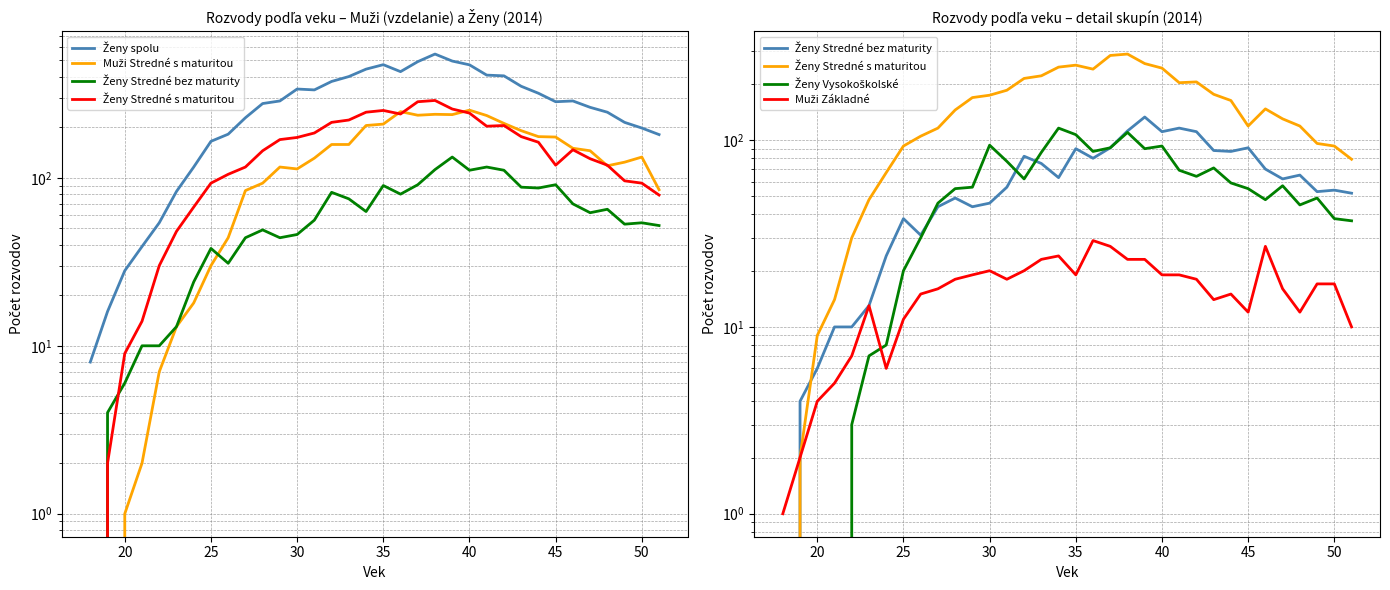

What is the average value of the Ženy Stredné bez maturity series?

61